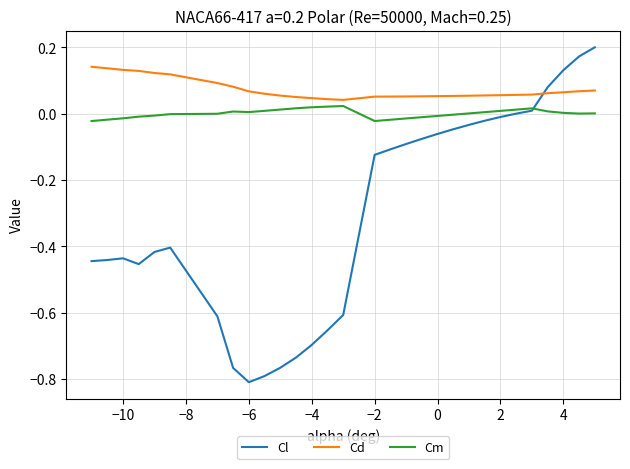

True or false: Cd and Cl cross at least once.

True